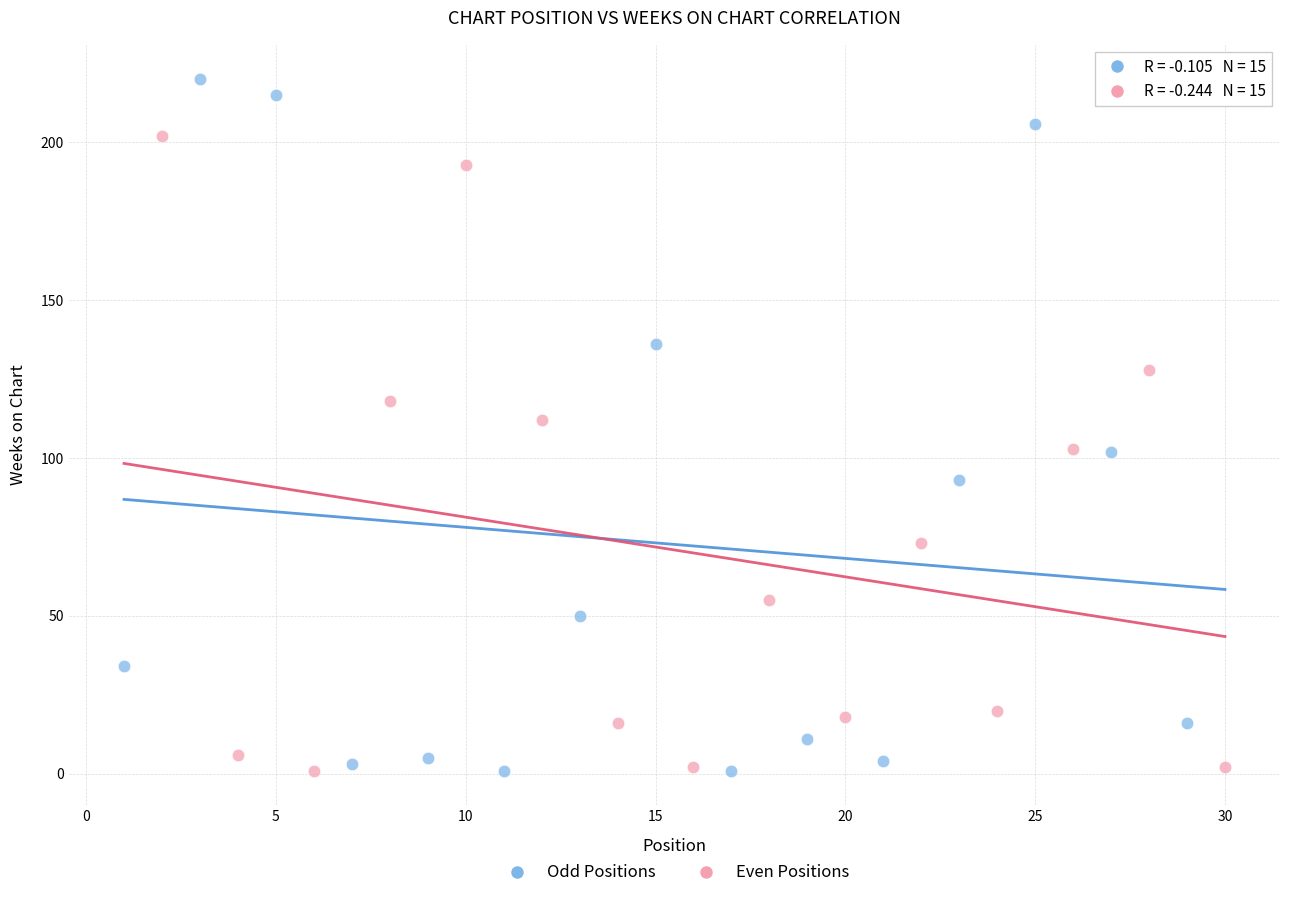

Which series has the largest Y range (max minus min)?

Odd Positions